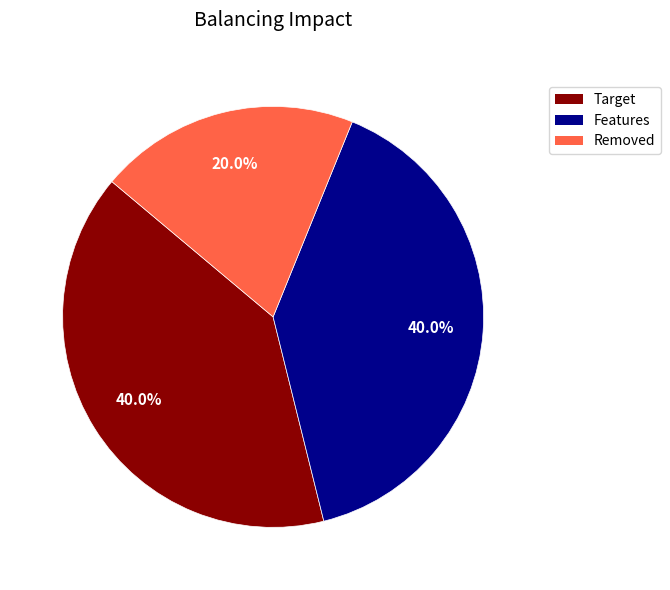

How many slices are in this pie chart?

3